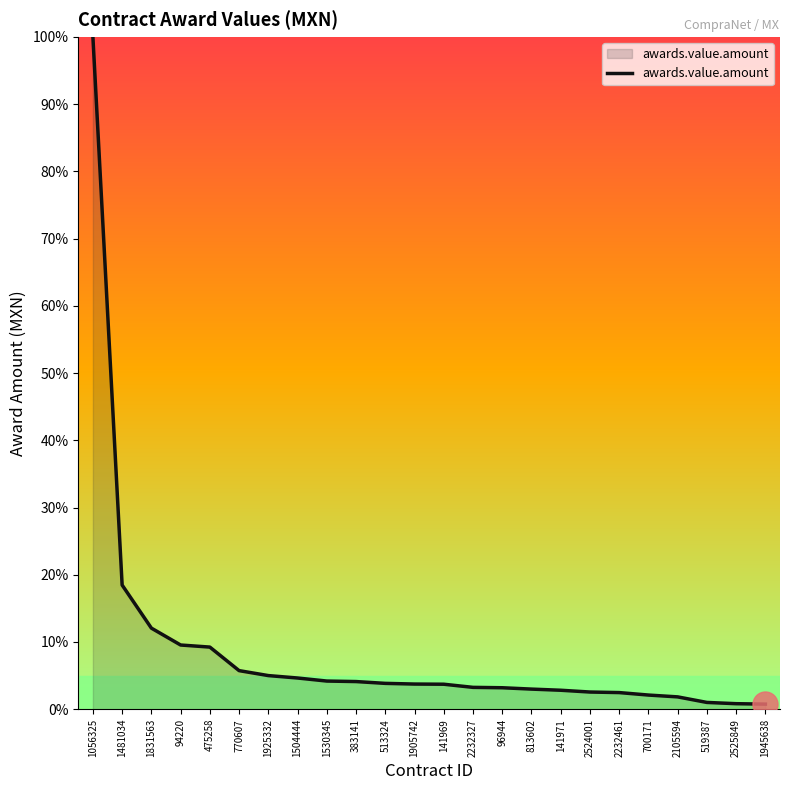

True or false: the data shows 5.0 at 1925332.

True